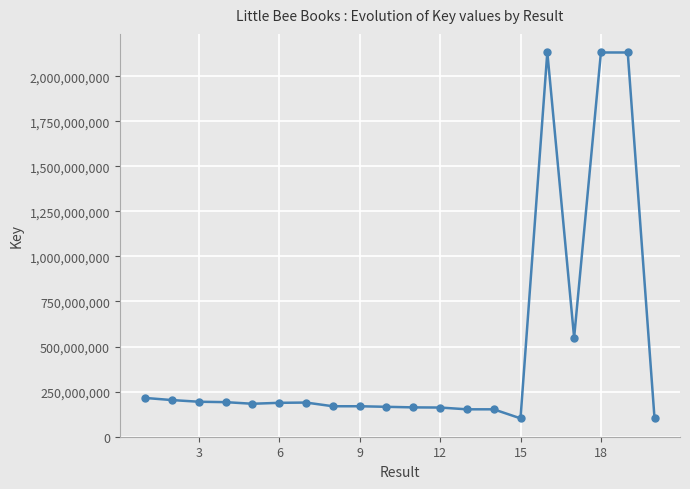

What is the difference between the second highest and minimum values?

2031517482